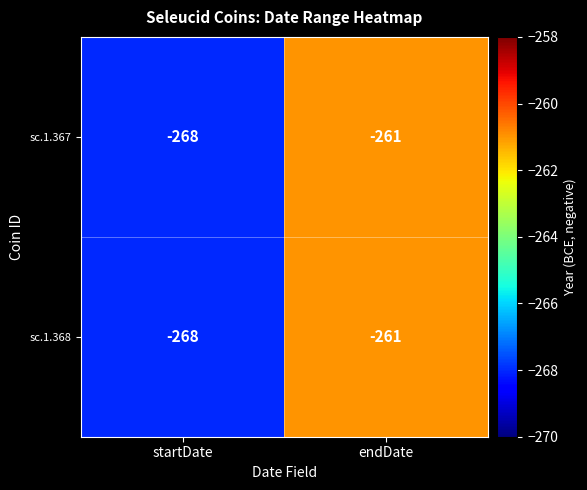

What is the sum of the sc.1.368 values at startDate and endDate?

-529